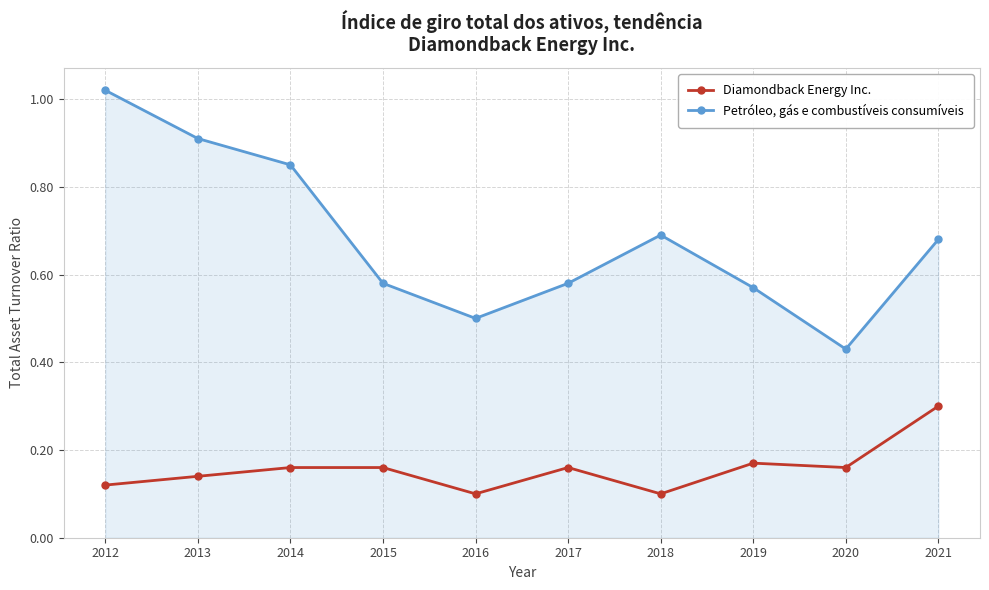

List the series in order of their overall mean, lowest first.

Diamondback Energy Inc., Petróleo, gás e combustíveis consumíveis